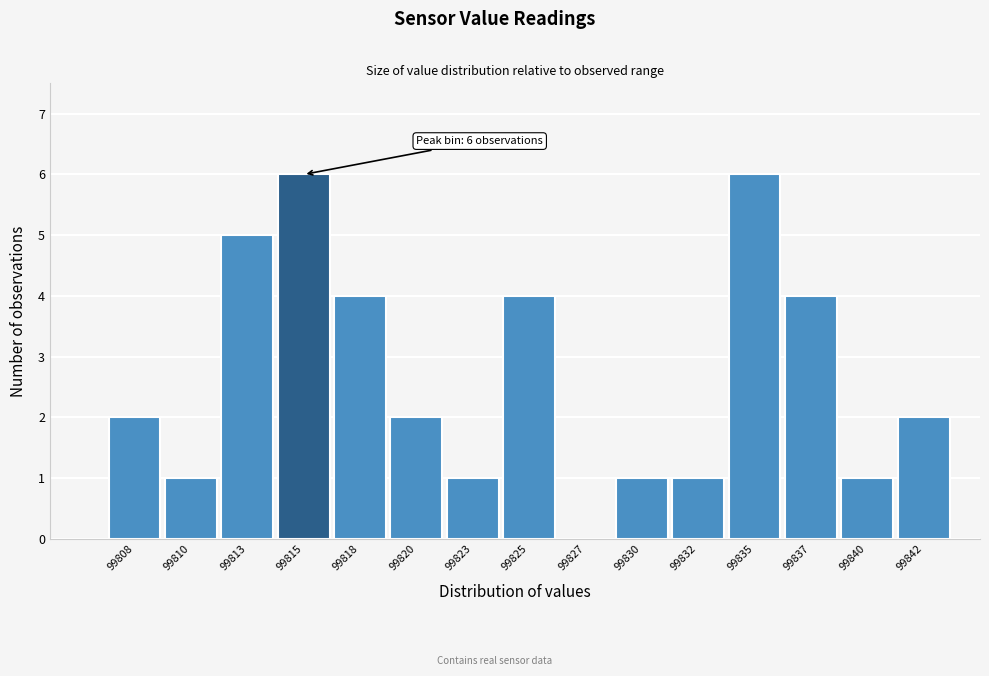

Reading left to right, extract all data points from this chart.

99808=2	99810=1	99813=5	99815=6	99818=4	99820=2	99823=1	99825=4	99827=0	99830=1	99832=1	99835=6	99837=4	99840=1	99842=2